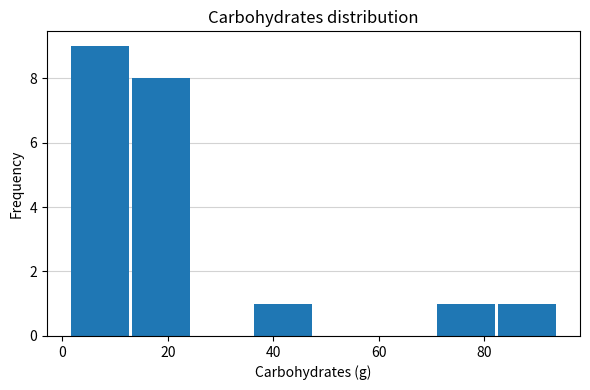

Over which range of the x-axis is the bar tallest?

2 to 12